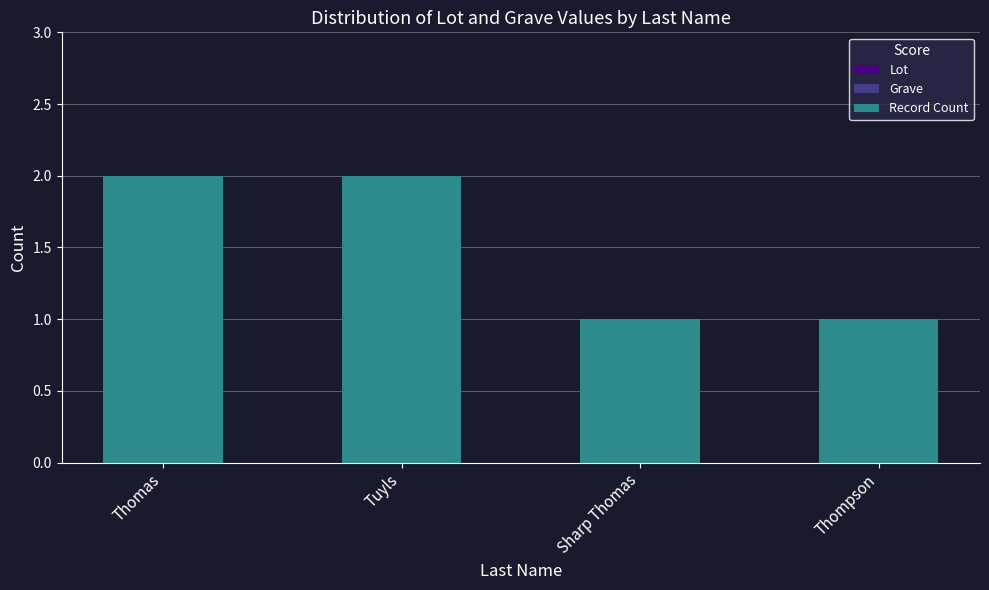

What position from the right is Thomas?

4